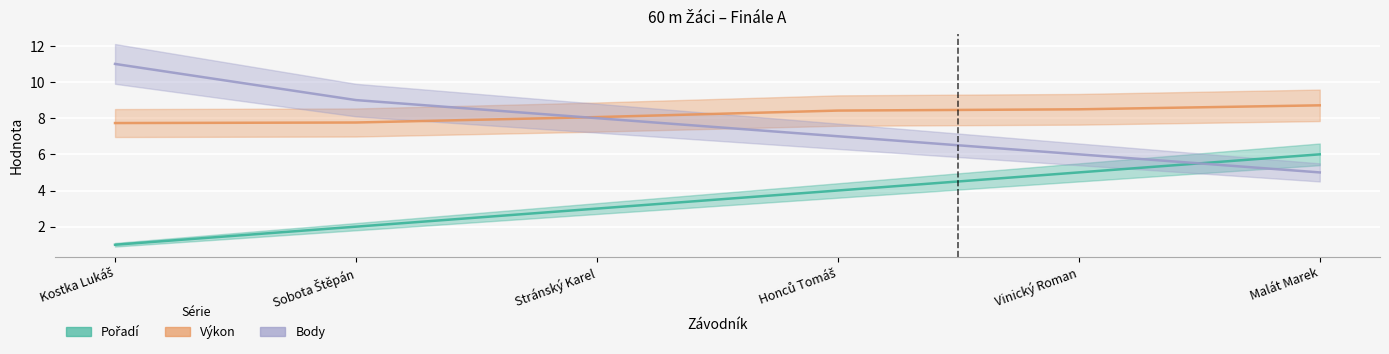

What are all the series names shown in the legend?

Pořadí, Výkon, Body